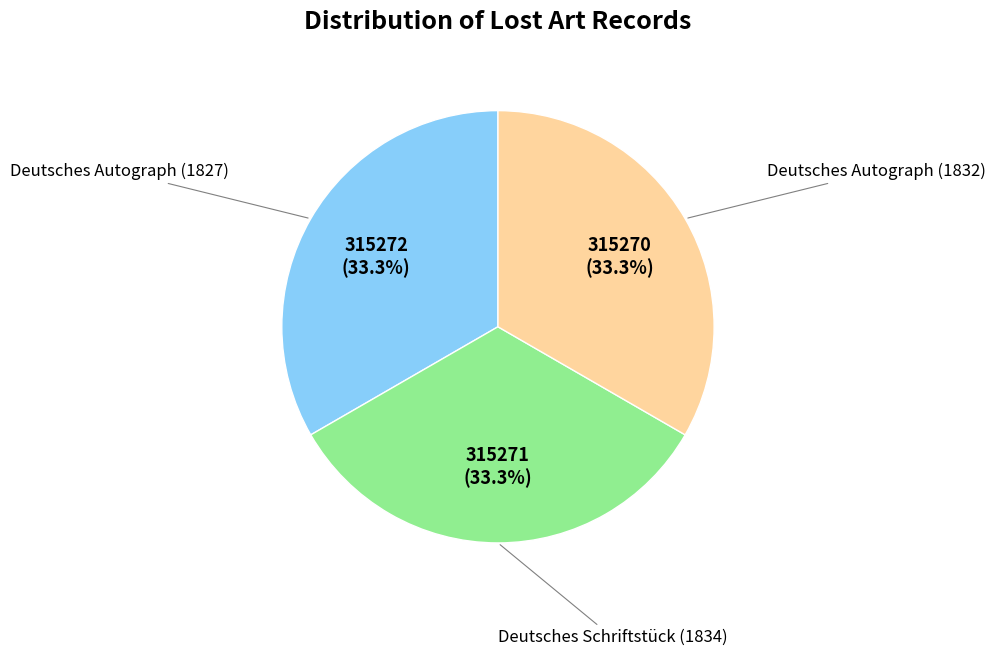

The Deutsches Autograph (1832) slice represents 25% of the pie. True or false?

False